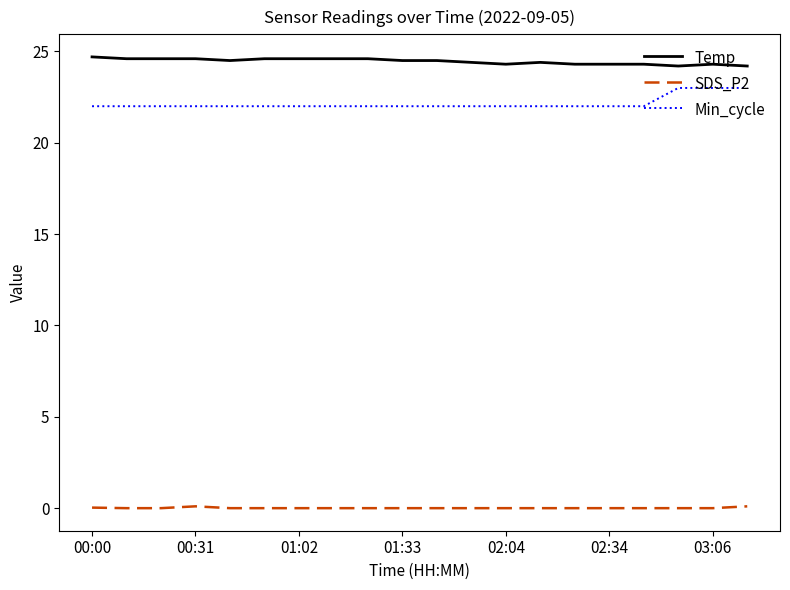

True or false: SDS_P2 and Temp intersect in this chart.

False